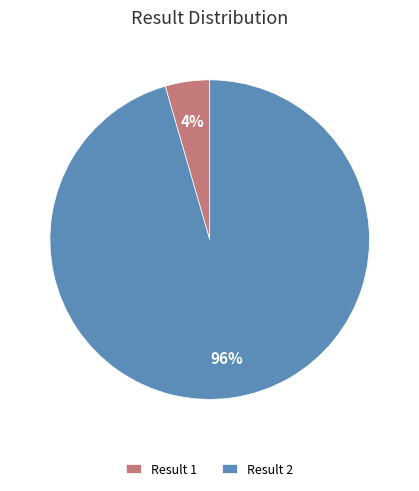

To the nearest percent, what is the combined percentage of Result 1 and Result 2?

100%